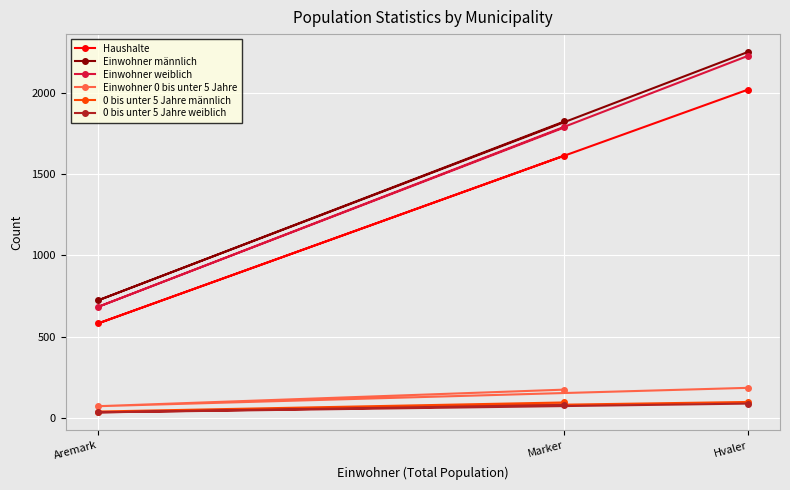

Count the number of data series in this chart.

6